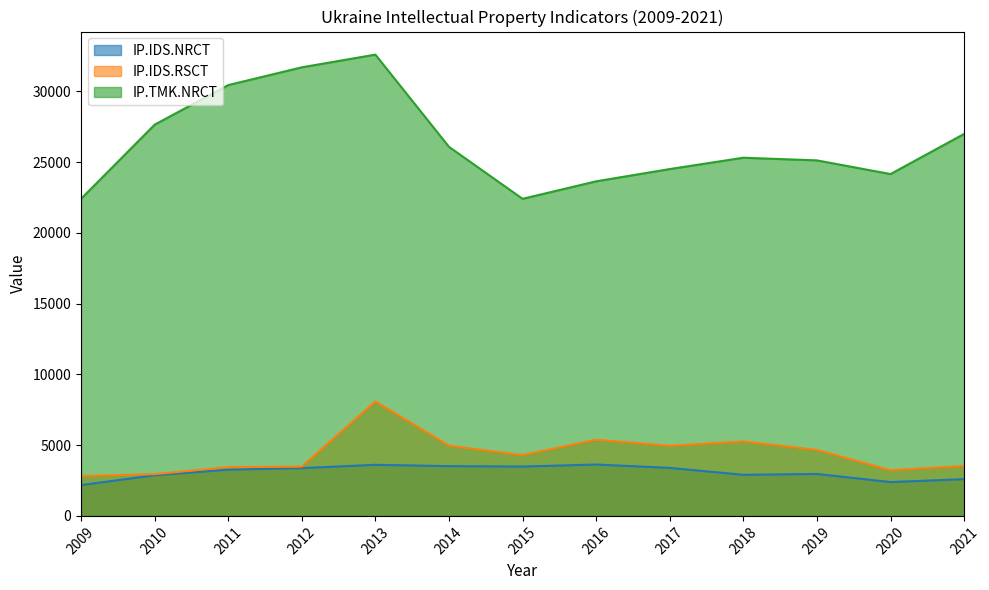

True or false: IP.TMK.NRCT and IP.IDS.NRCT cross at least once.

False